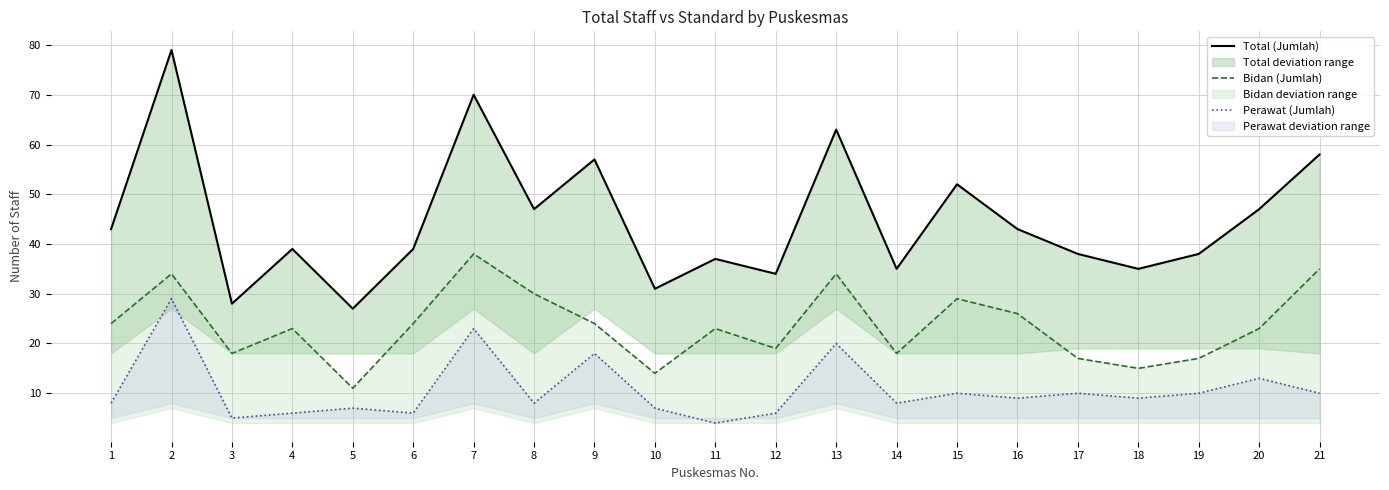

What is the sum of all Total (Jumlah) values?

940